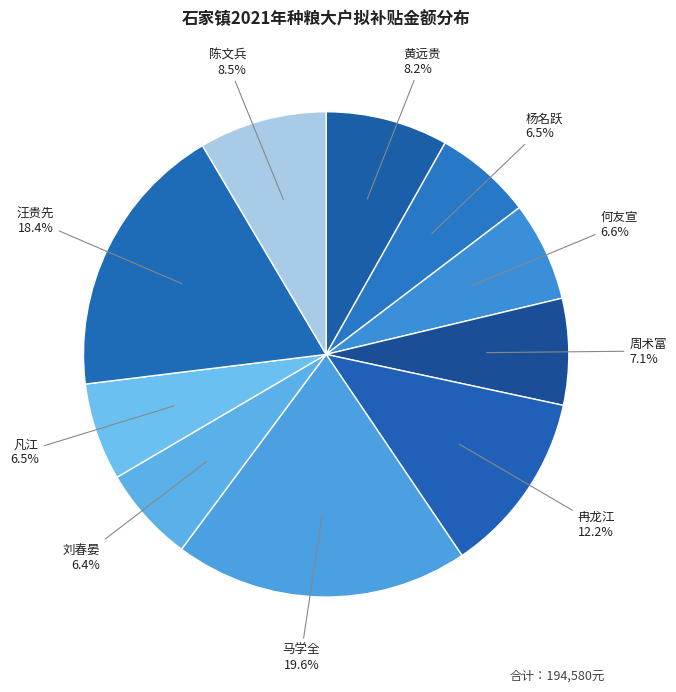

What portion of the pie excludes 凡江?

93.5%